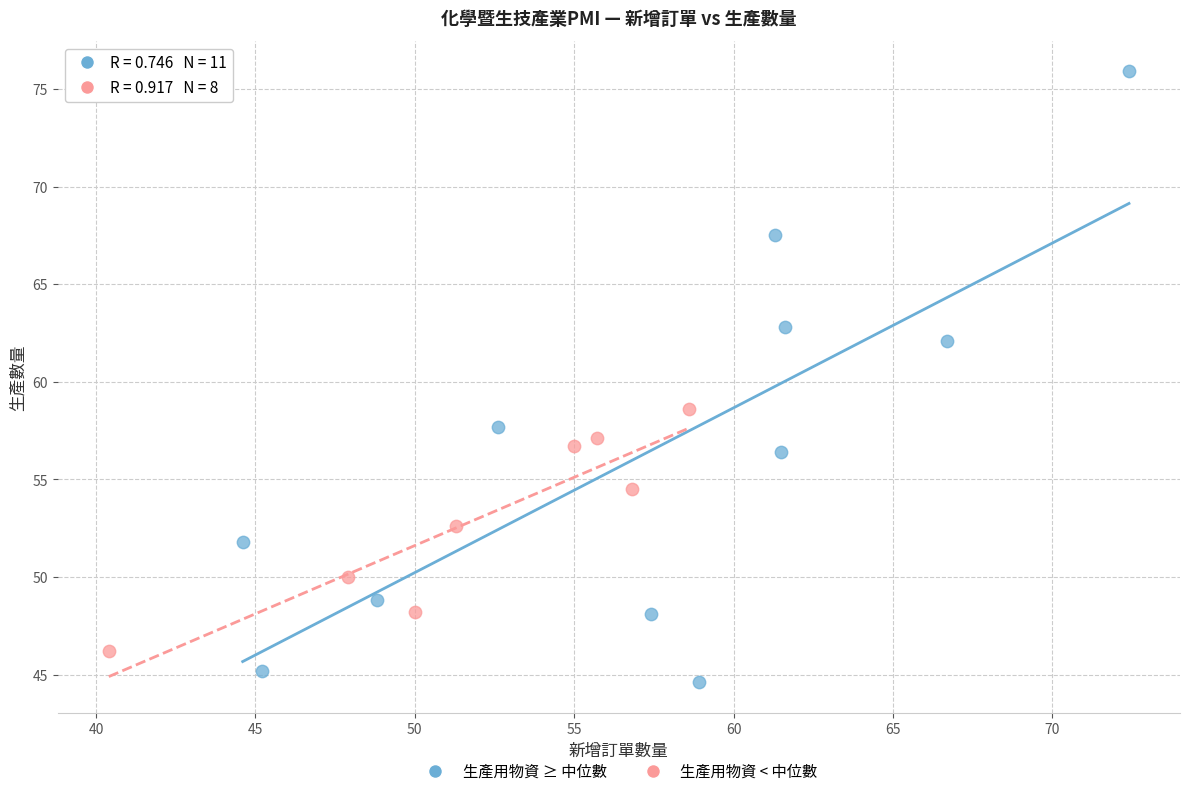

Which series reaches the minimum Y coordinate?

生產用物資 ≥ 中位數